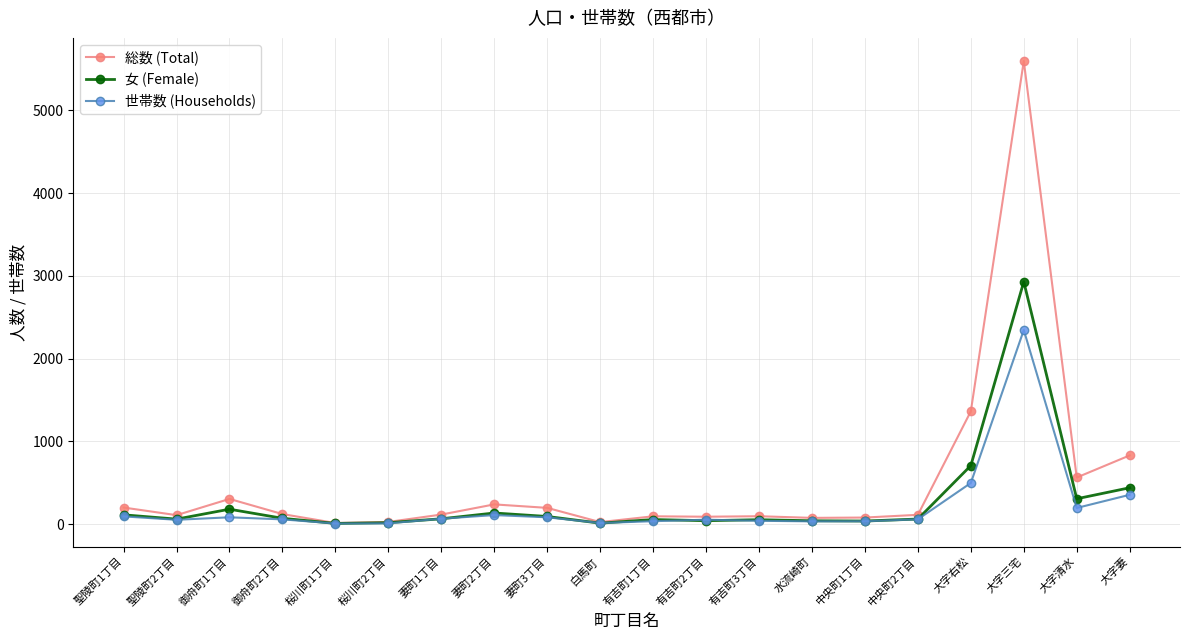

What is the difference between the highest and lowest values at 御舟町1丁目?

222